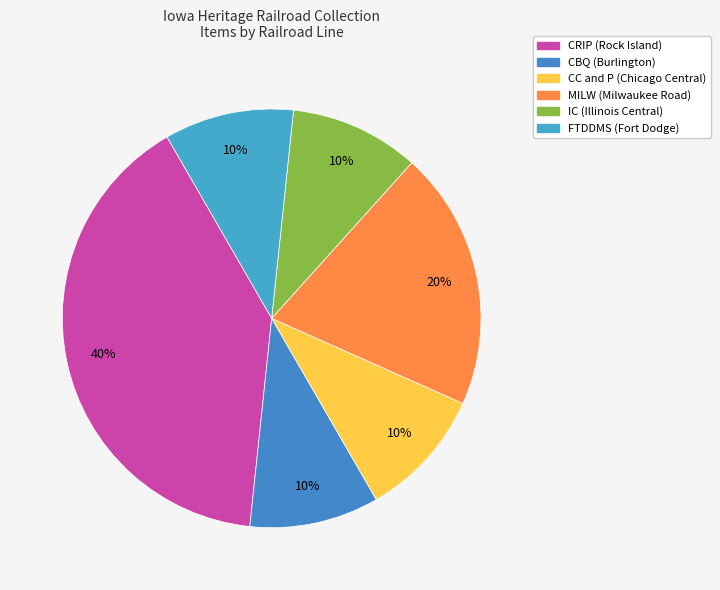

The MILW slice represents 20% of the pie. True or false?

True